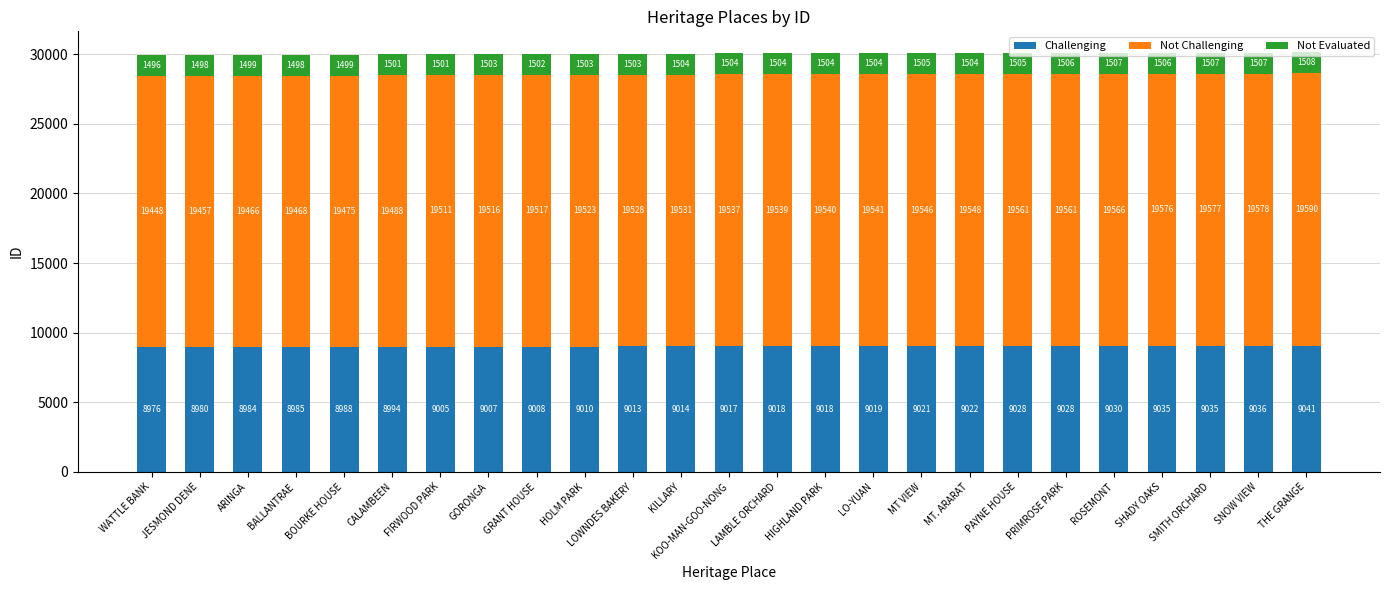

At which label is Challenging closest to 9008?

GRANT HOUSE